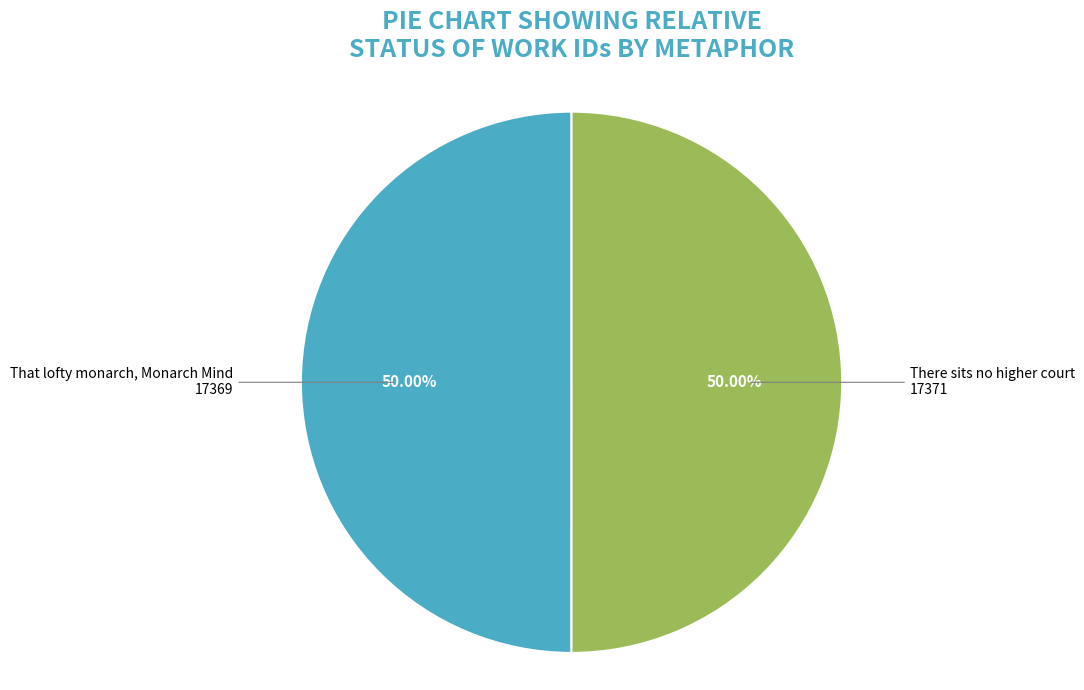

Is the sum of There sits no higher court and That lofty monarch, Monarch Mind greater than half?

Yes